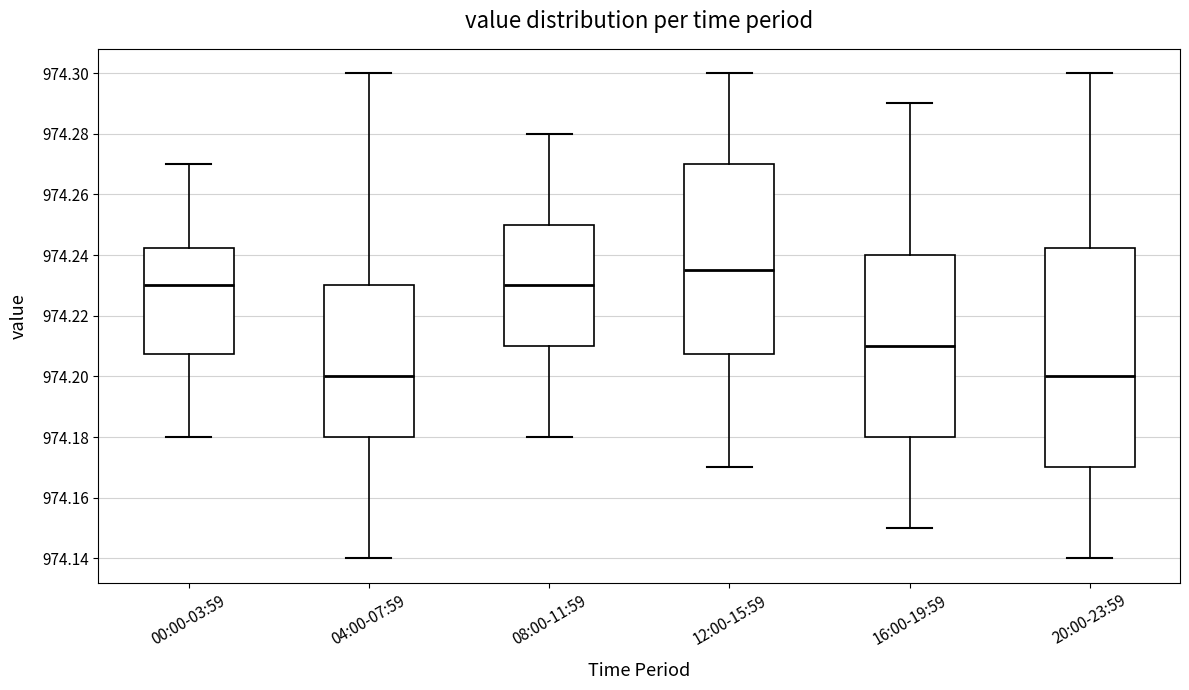

Where does the upper whisker of the box for 00:00-03:59 end on the y-axis? The values are not printed on the chart, so give them approximately, as read against the axis.

974.270